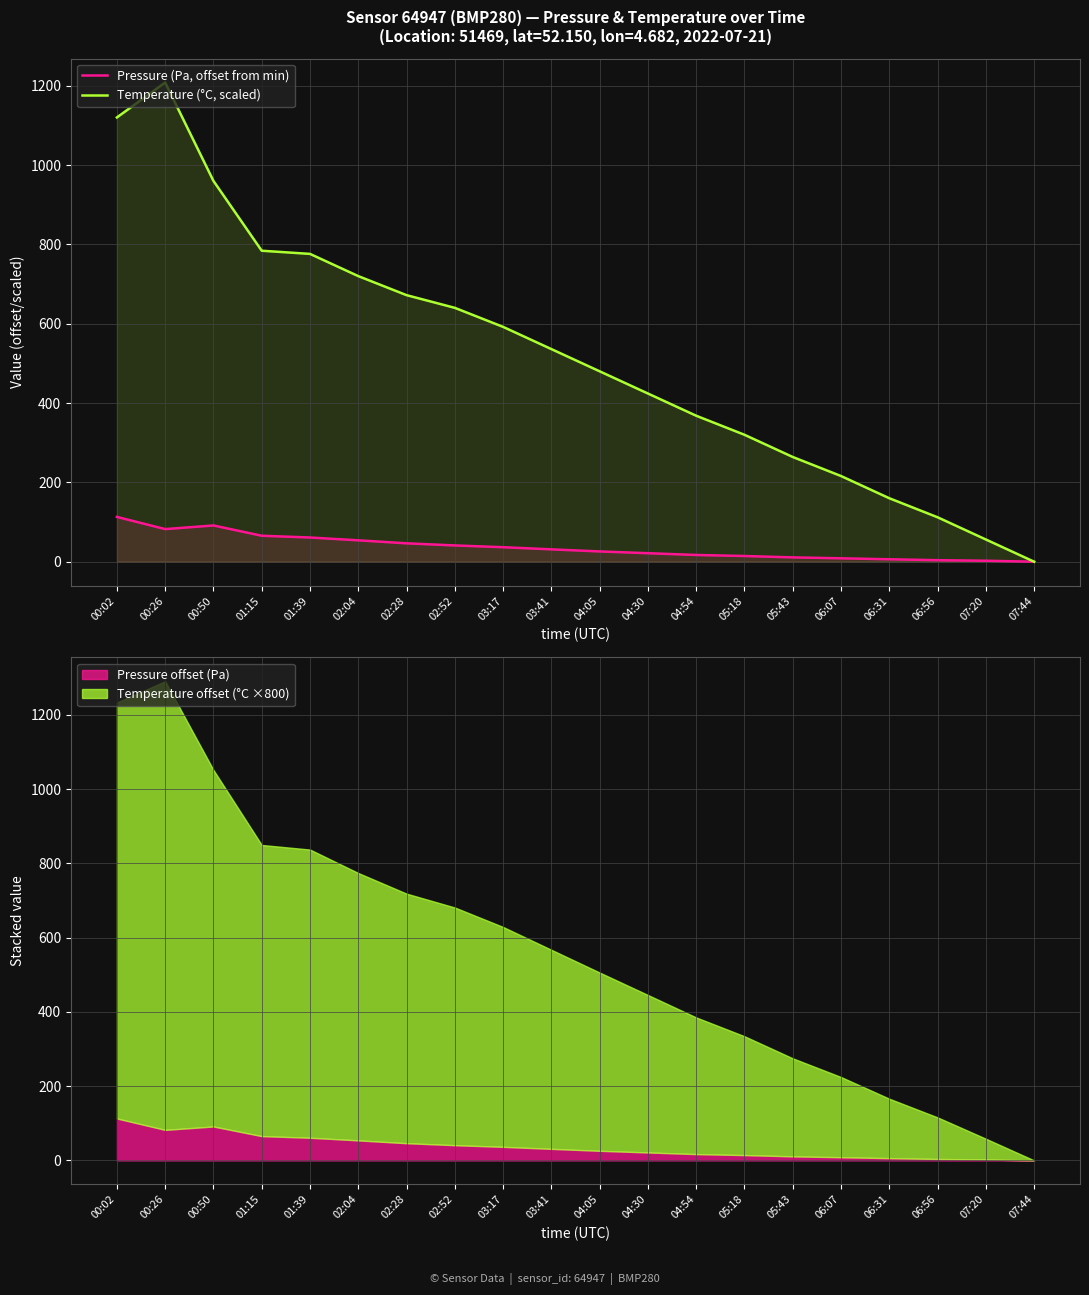

True or false: Pressure (Pa, offset from min) and Temperature (°C, scaled) cross at least once.

False